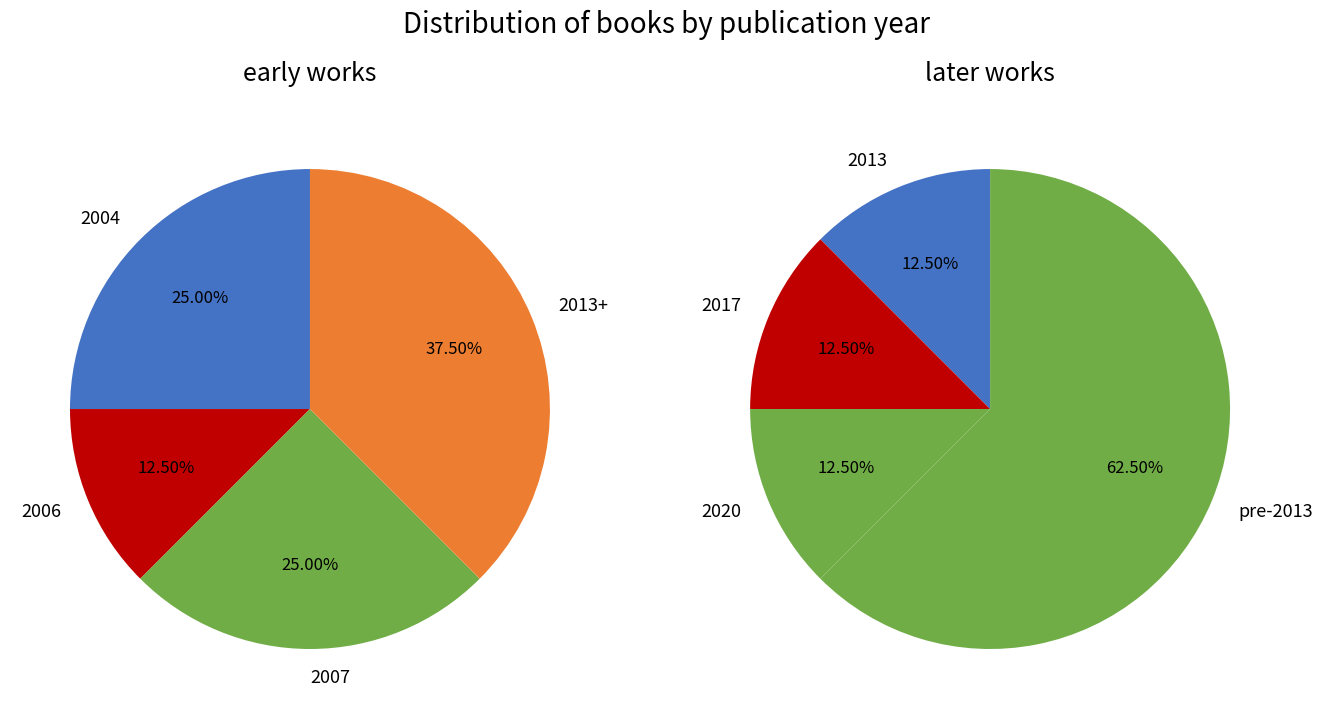

What is the total percentage of 2007 and 2006?

37.5%